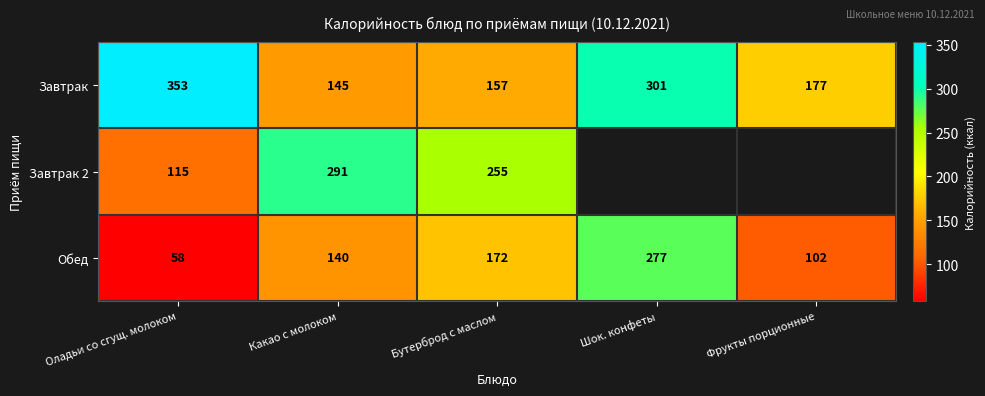

The value of Завтрак at Шок. конфеты is 192.5. True or false?

False